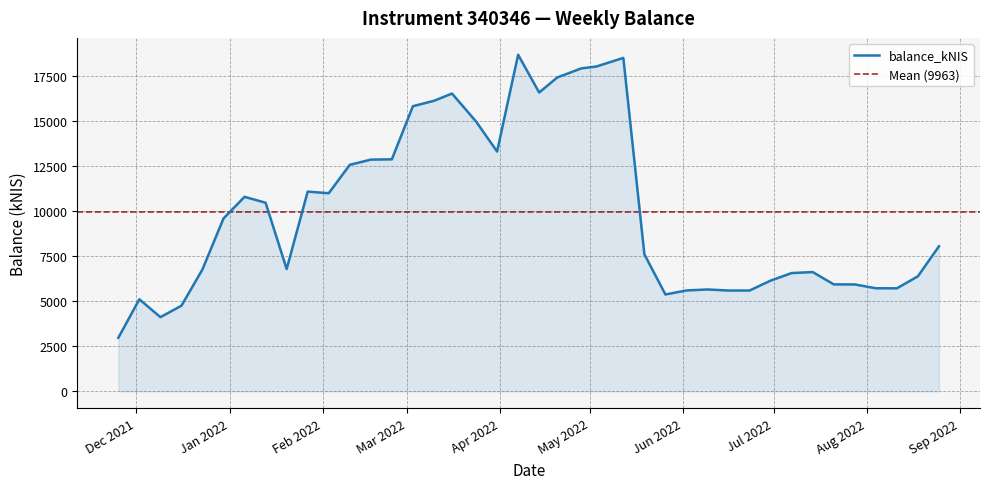

Where is the first local minimum?

2021-12-09